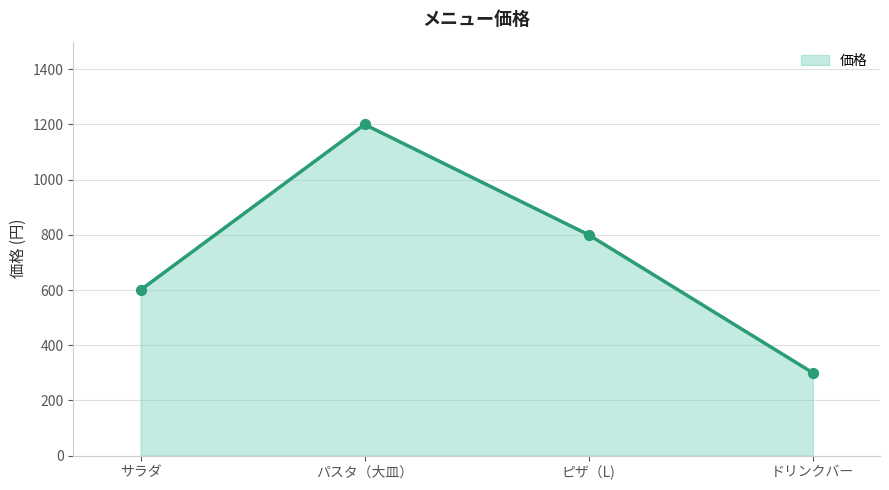

What is the change in value from パスタ（大皿） to ピザ（L)?

-400